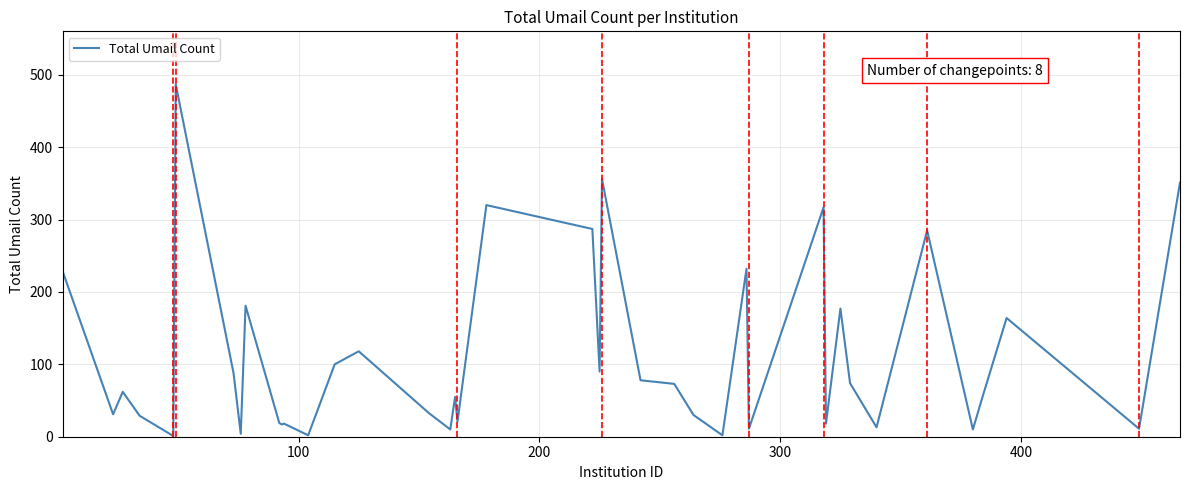

What is the maximum value shown in the chart?

487